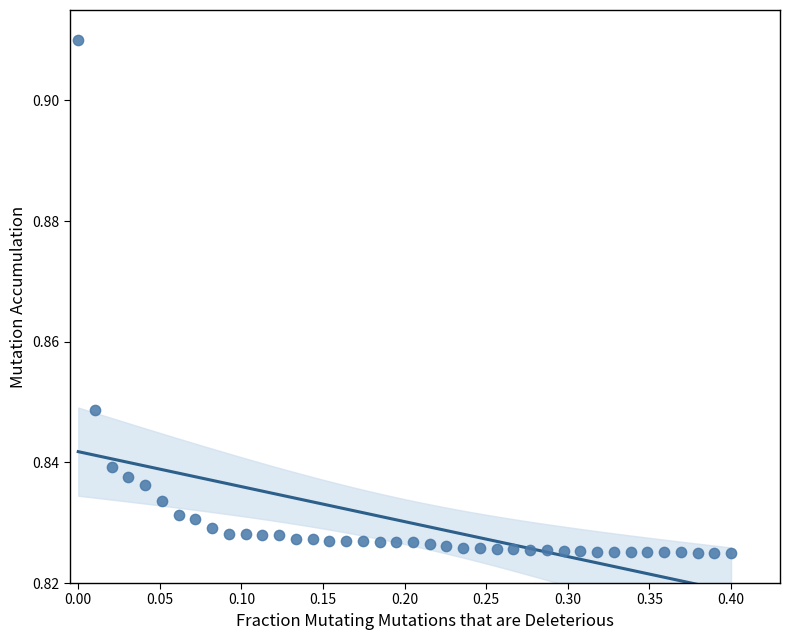

What is the range of X values (max minus min)?

0.4